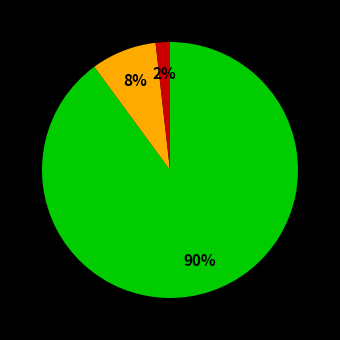

Is there a majority slice in this chart?

Yes